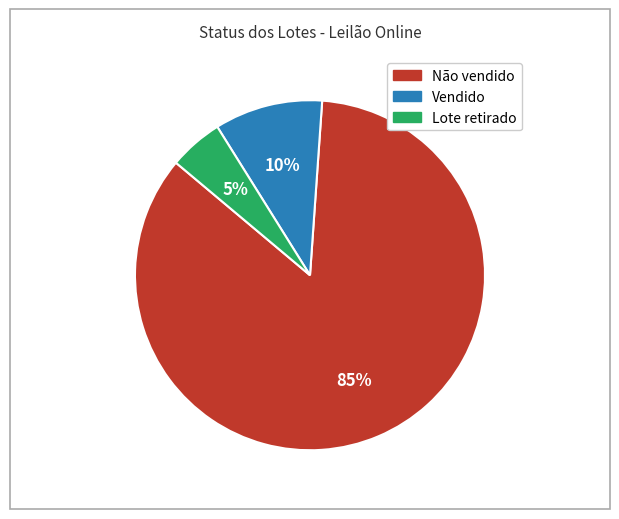

Combined, do Não vendido and Vendido account for over 50%?

Yes